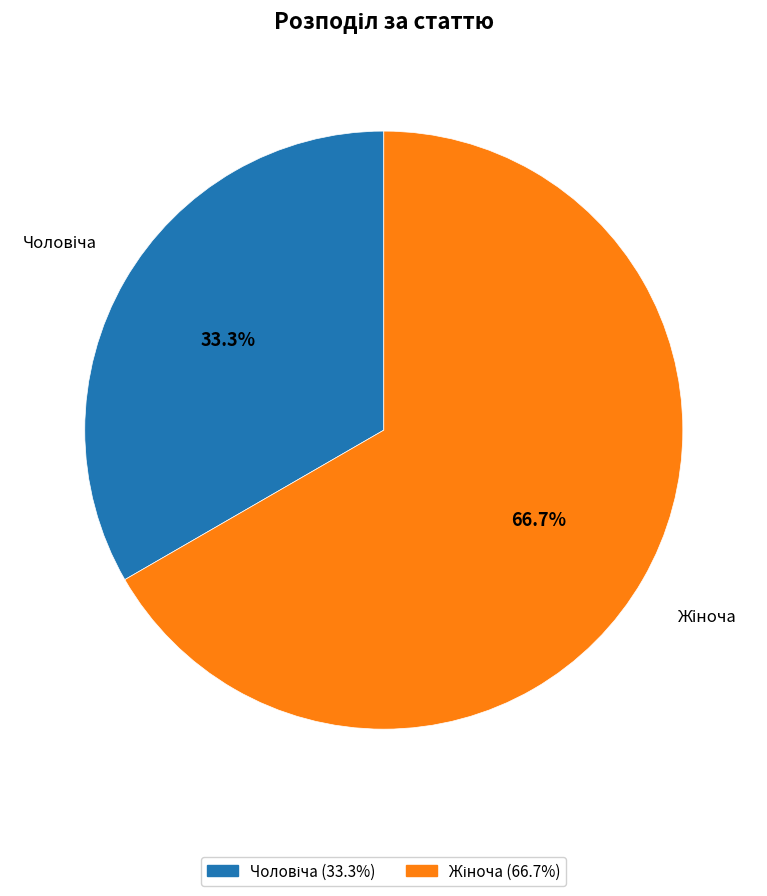

Count the number of slices in the pie.

2